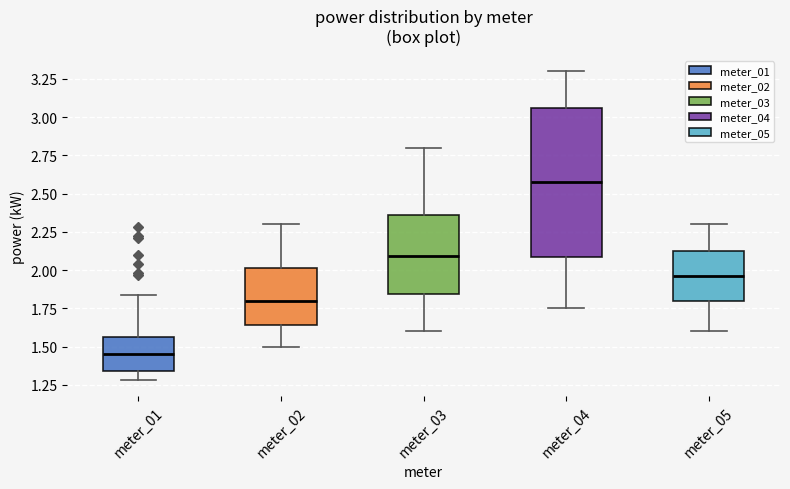

Reading left to right, read every box against the y-axis: the position of its median line, the range the box covers, and the ends of its whiskers. The values are not printed on the chart, so give them approximately, as read against the axis.

meter_01: median 1.45, box 1.35 to 1.55, whiskers 1.30 to 1.85
meter_02: median 1.80, box 1.65 to 2.00, whiskers 1.50 to 2.30
meter_03: median 2.10, box 1.85 to 2.35, whiskers 1.60 to 2.80
meter_04: median 2.60, box 2.10 to 3.05, whiskers 1.75 to 3.30
meter_05: median 1.95, box 1.80 to 2.15, whiskers 1.60 to 2.30